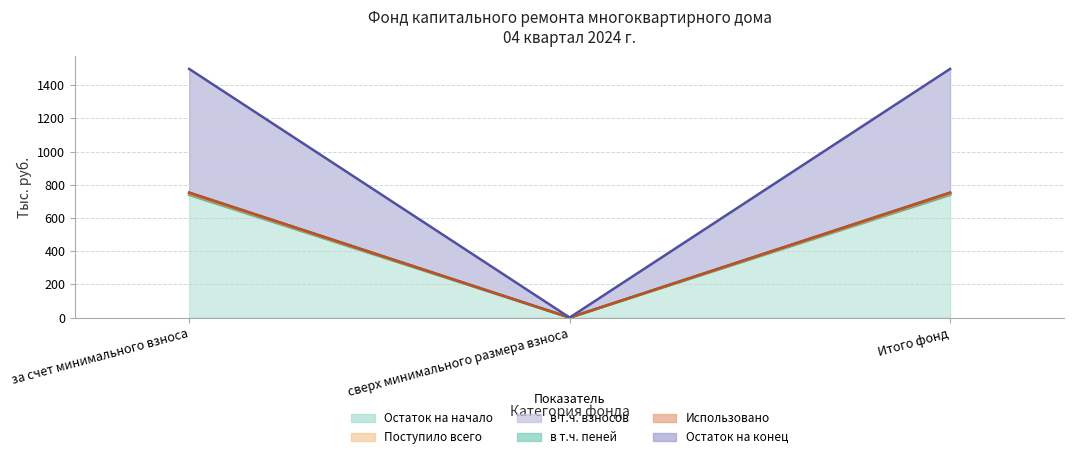

What is the difference between the second highest and minimum values in the Остаток на конец series?

752.7